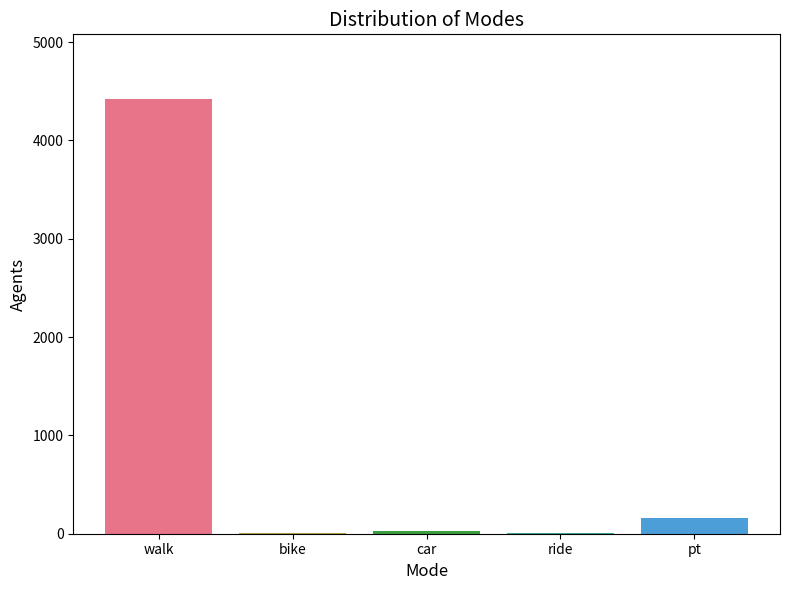

What is the greatest value displayed?

4416